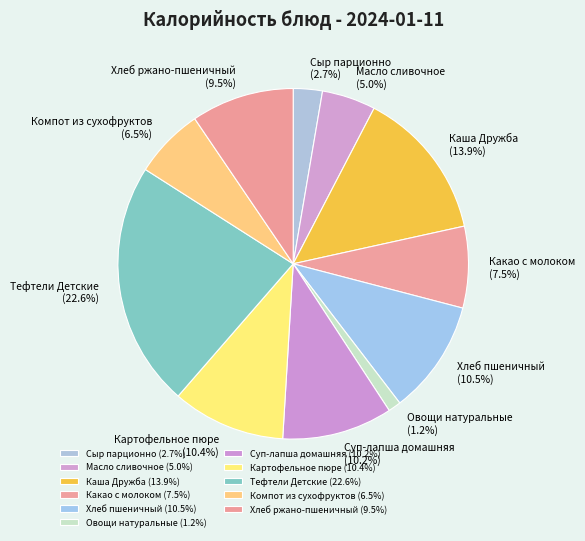

Is there any slice that represents more than half of the pie?

No